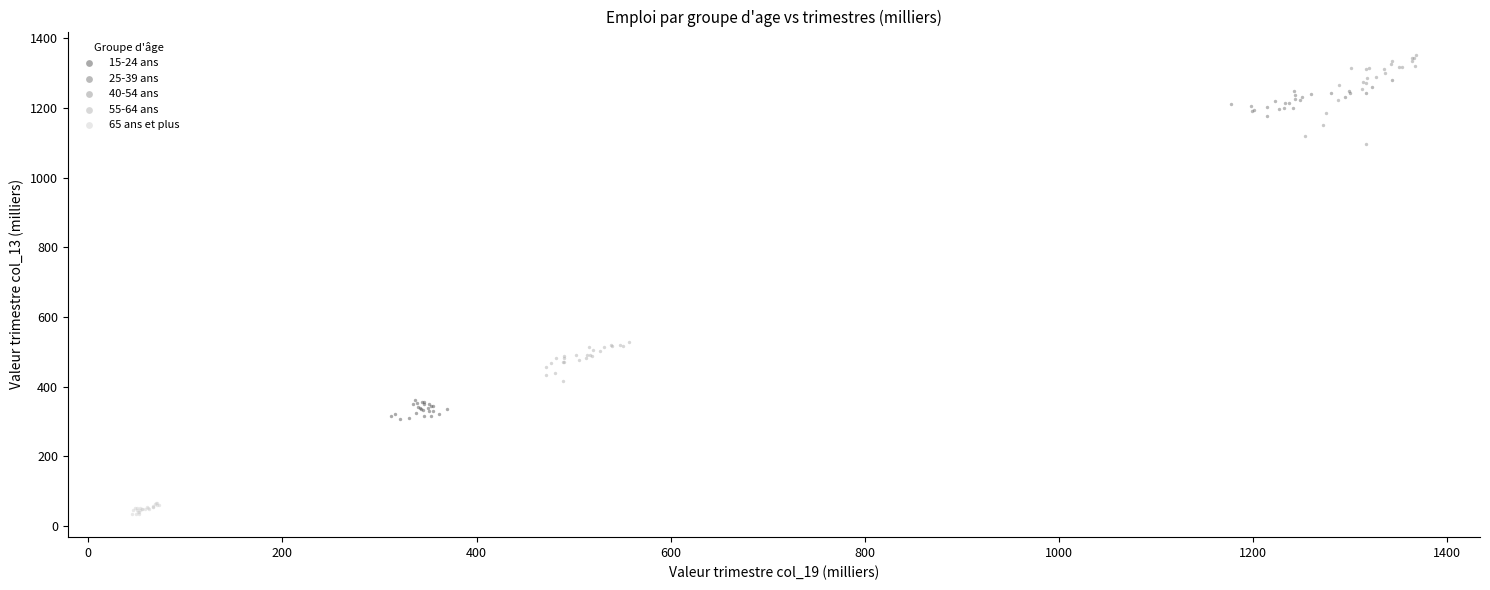

Which series contains the lowest Y value?

65 ans et plus